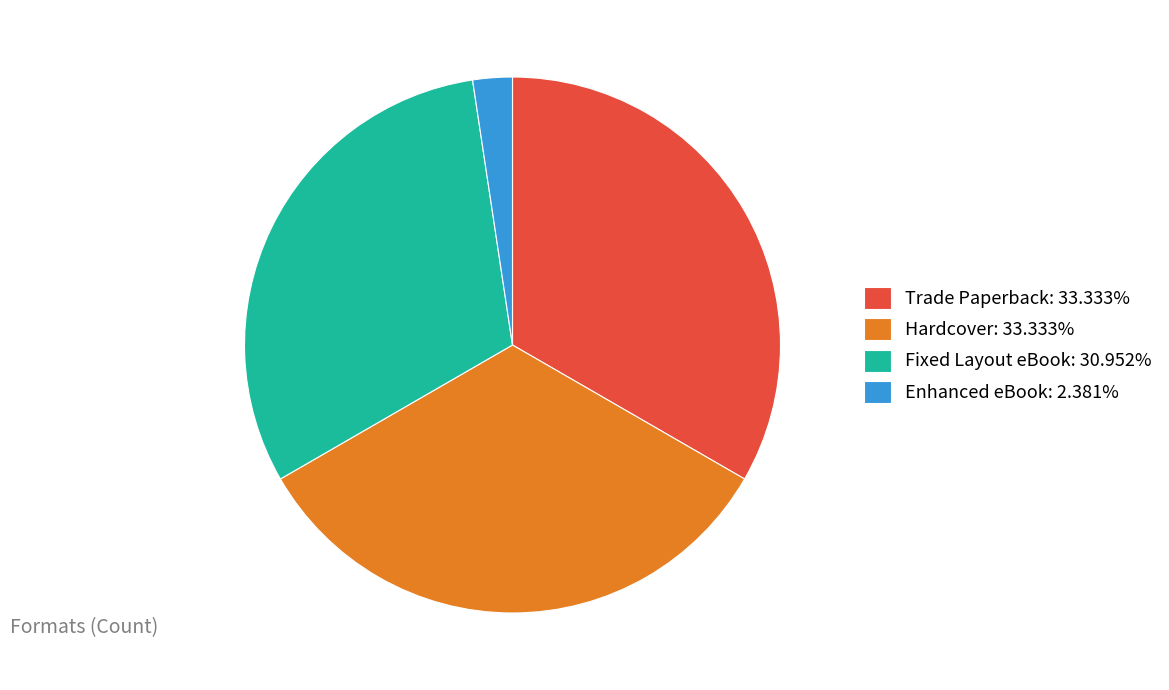

Do Enhanced eBook: 2.381% and Trade Paperback: 33.333% together represent more than half of the pie?

No